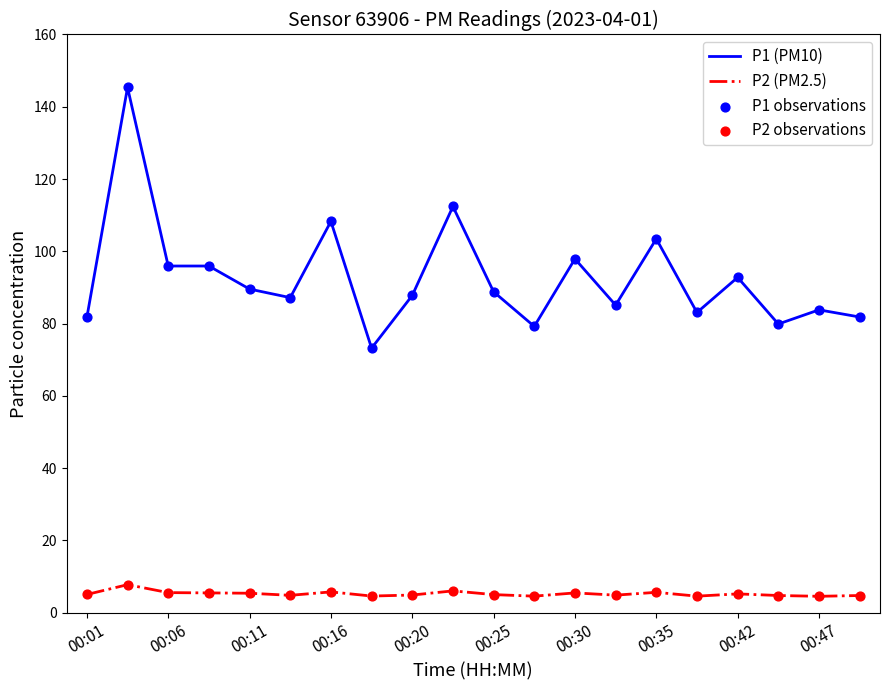

Which series has the largest total across all categories?

P1 (PM10)